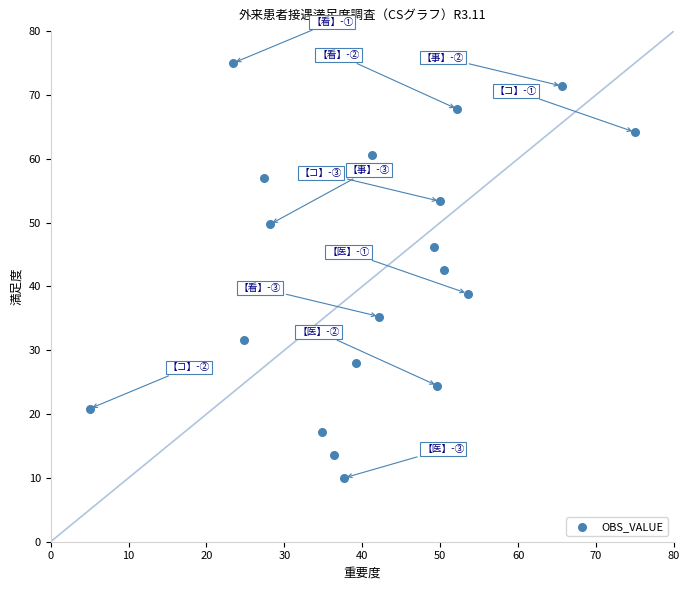

What is the range of X values (max minus min)?

70.0